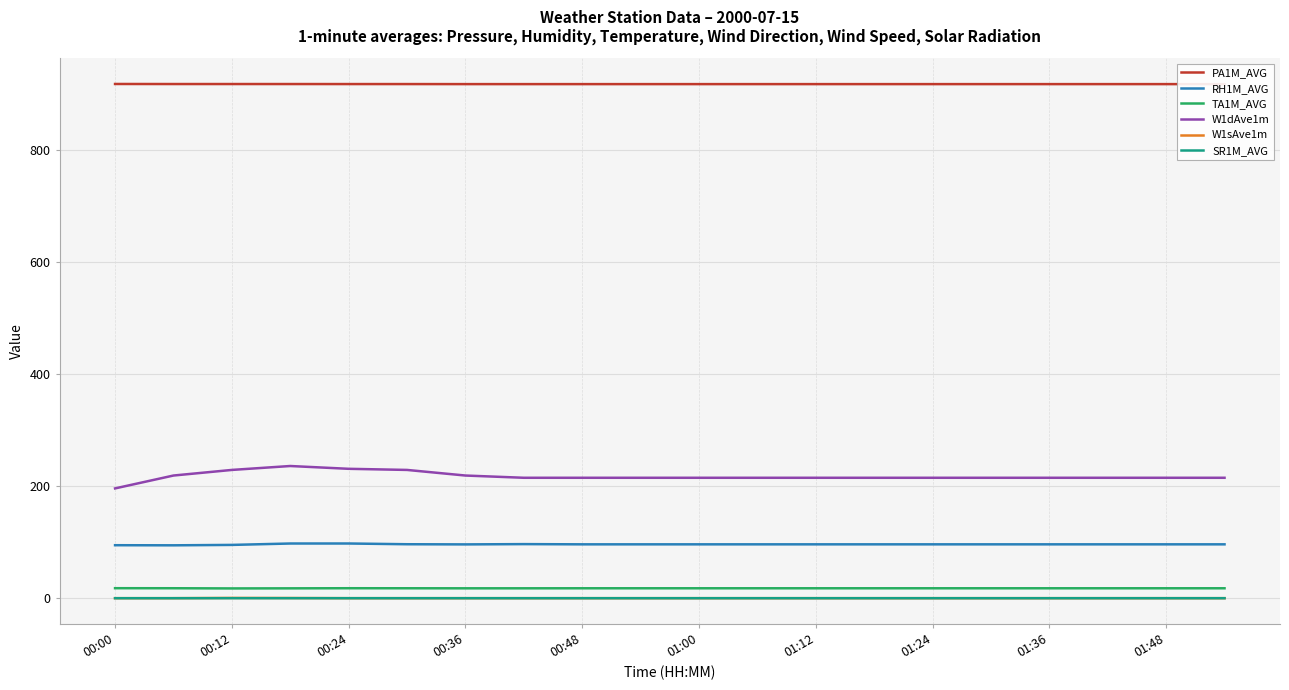

Which series has the largest total across all categories?

PA1M_AVG